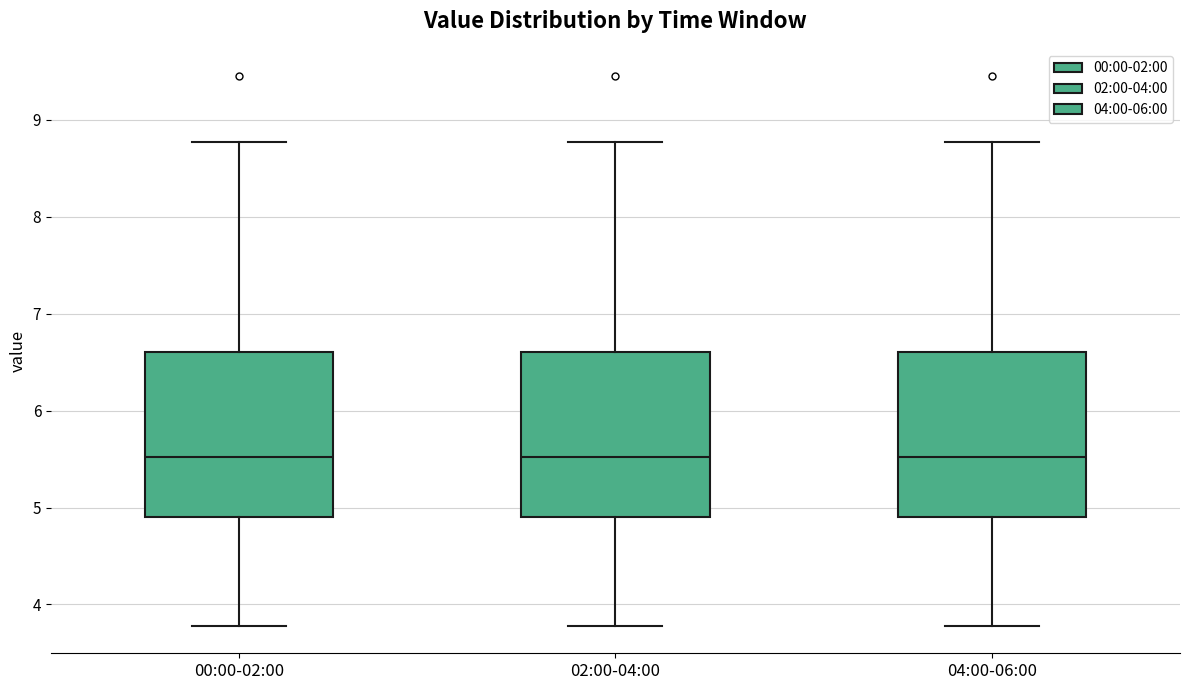

Reading left to right, transcribe this box plot: for each box, give where its median line is, the range the box spans, and where its two whiskers end, as read against the y-axis. The values are not printed on the chart, so give them approximately, as read against the axis.

00:00-02:00: median 5.5, box 4.9 to 6.6, whiskers 3.8 to 8.8
02:00-04:00: median 5.5, box 4.9 to 6.6, whiskers 3.8 to 8.8
04:00-06:00: median 5.5, box 4.9 to 6.6, whiskers 3.8 to 8.8